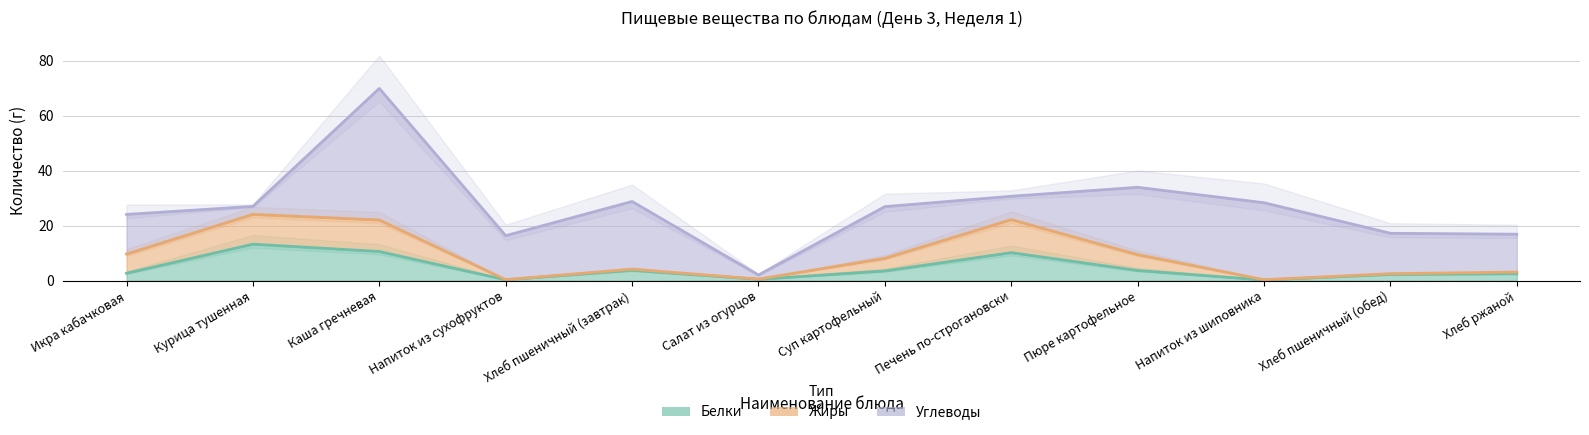

What is the difference between the highest and lowest values at Салат из огурцов?

1.4